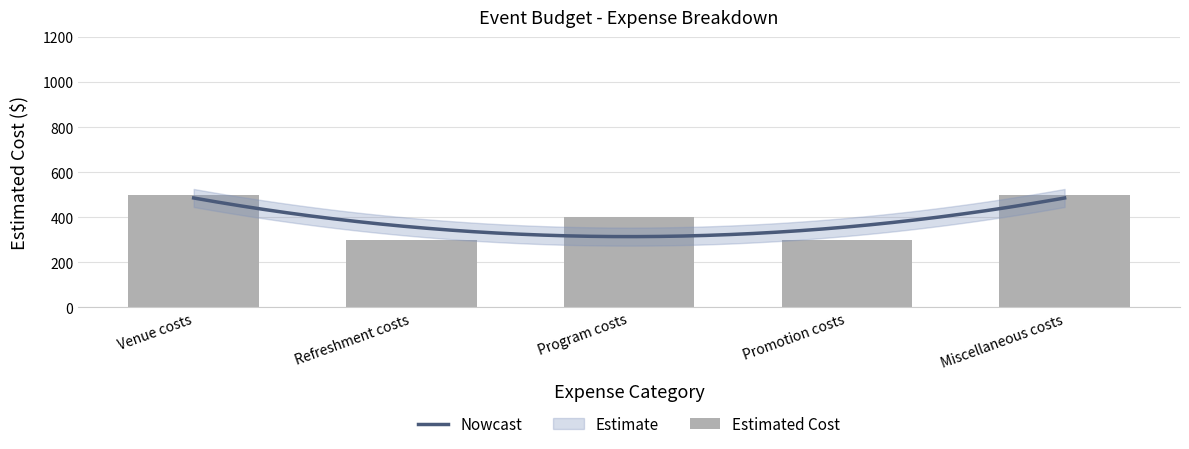

What position from the left is Miscellaneous costs?

5